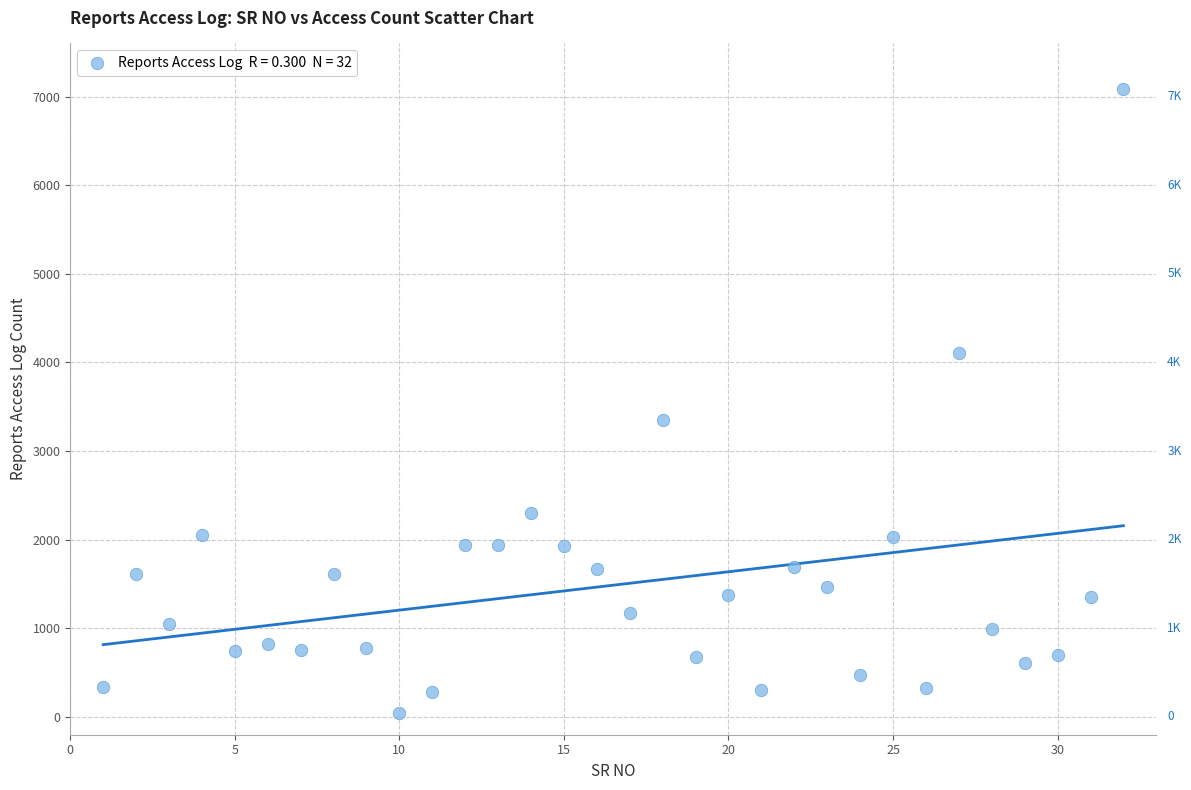

What is the range of X values (max minus min)?

31